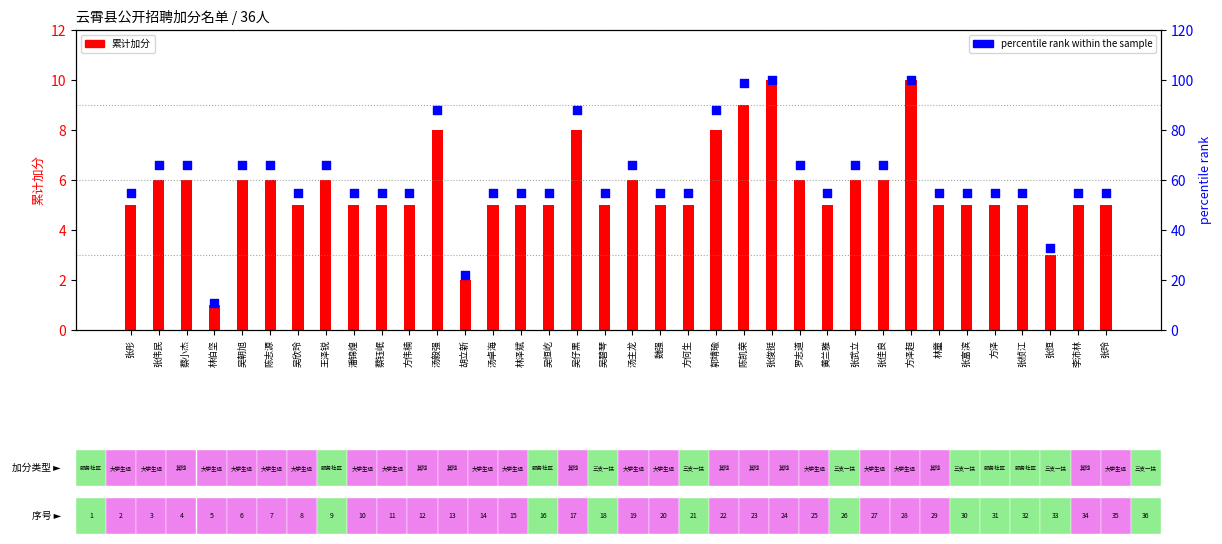

Which series contains the lowest Y value?

累计加分